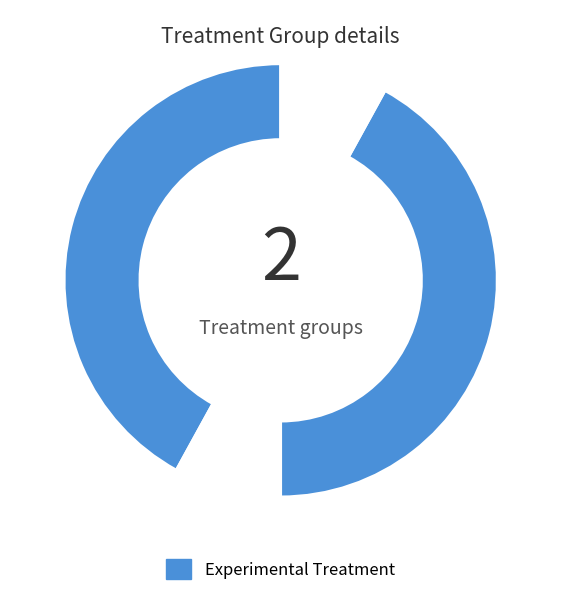

To the nearest percent, what is the difference between the largest and smallest slice percentages?

100%